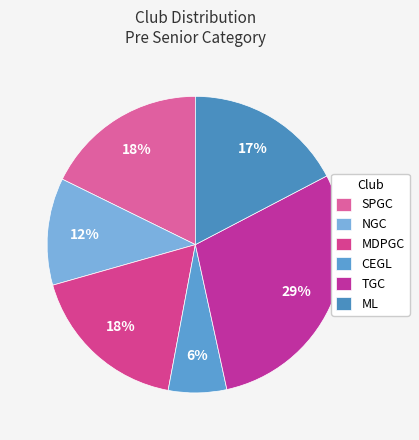

Is there a majority slice in this chart?

No